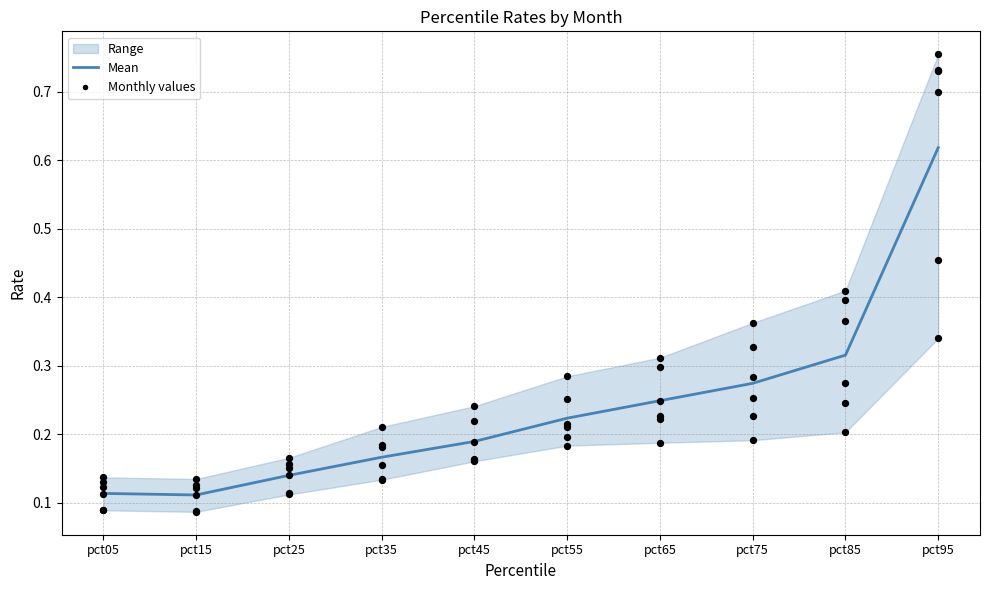

At which category is the sum across all series the highest?

pct95